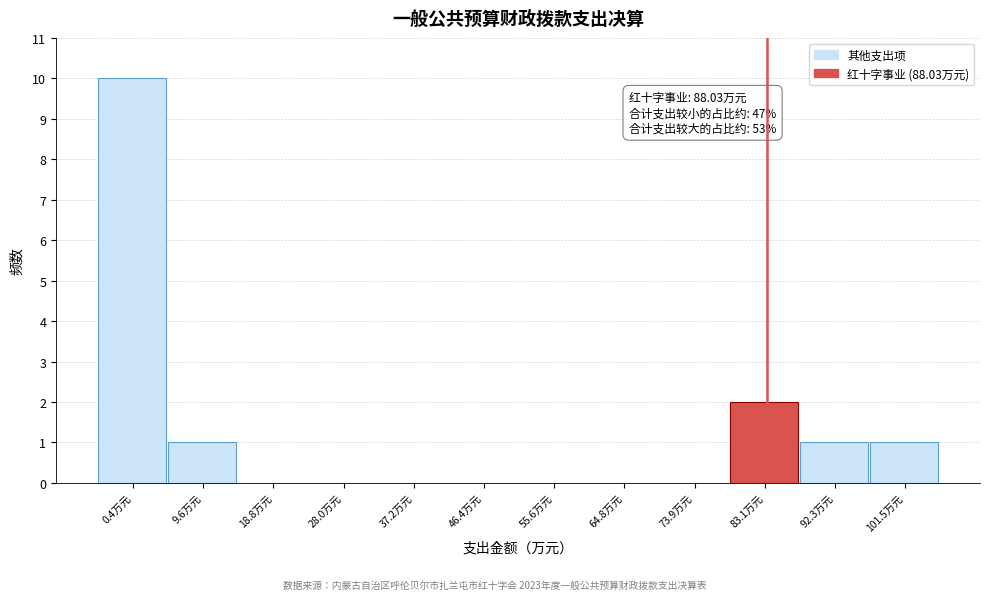

Reading right to left, list all the values displayed in this chart.

101.5万元=1	92.3万元=1	83.1万元=2	73.9万元=0	64.8万元=0	55.6万元=0	46.4万元=0	37.2万元=0	28.0万元=0	18.8万元=0	9.6万元=1	0.4万元=10